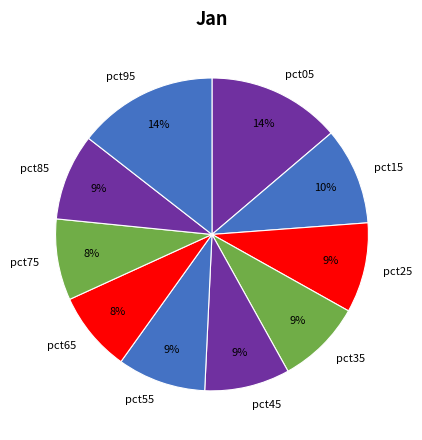

To the nearest percent, what is the average slice percentage?

10%